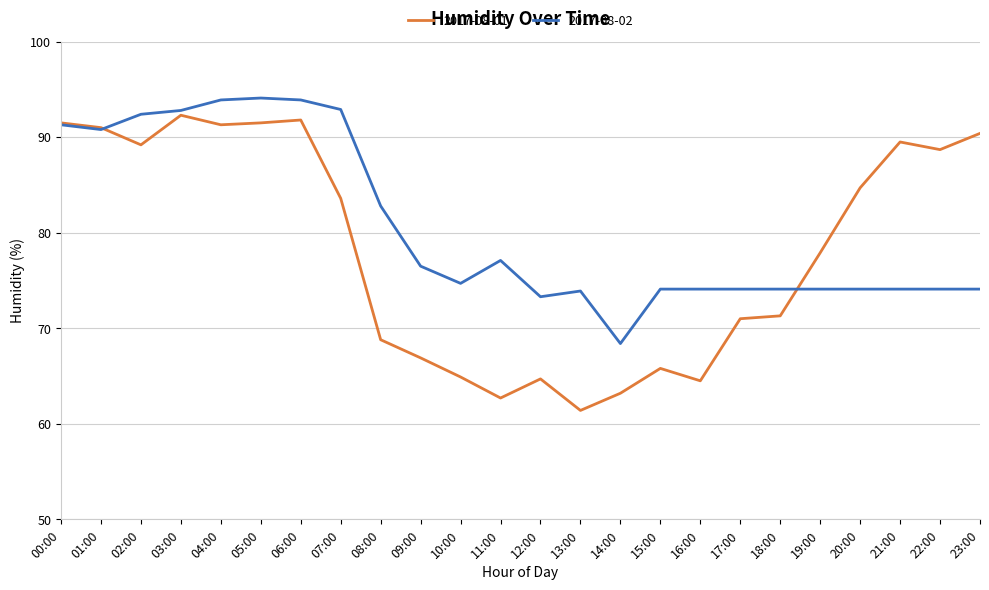

Rank the series by their maximum value, from highest to lowest.

2017-08-02, 2017-08-01